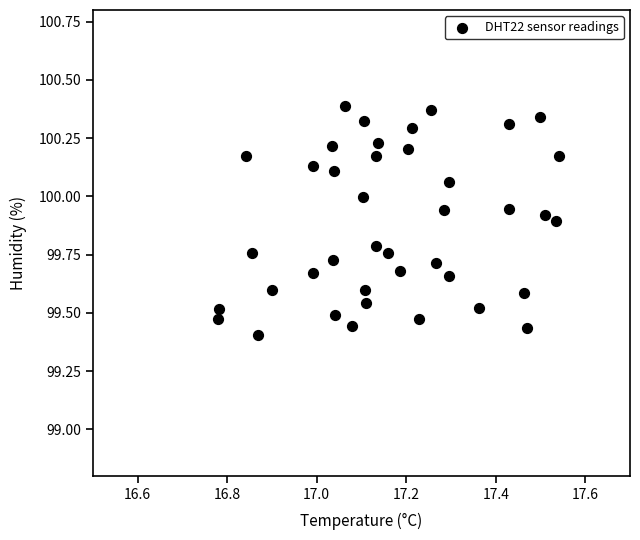

What is the range of X values (max minus min)?

0.8